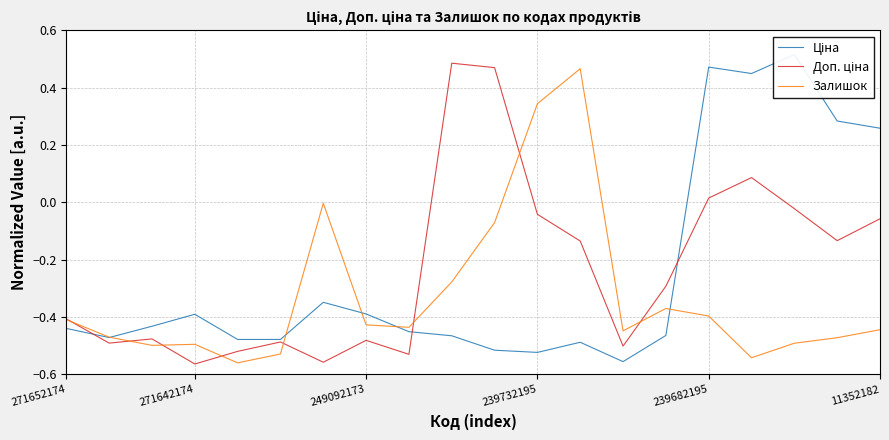

How many negative values does the Ціна series have?

15